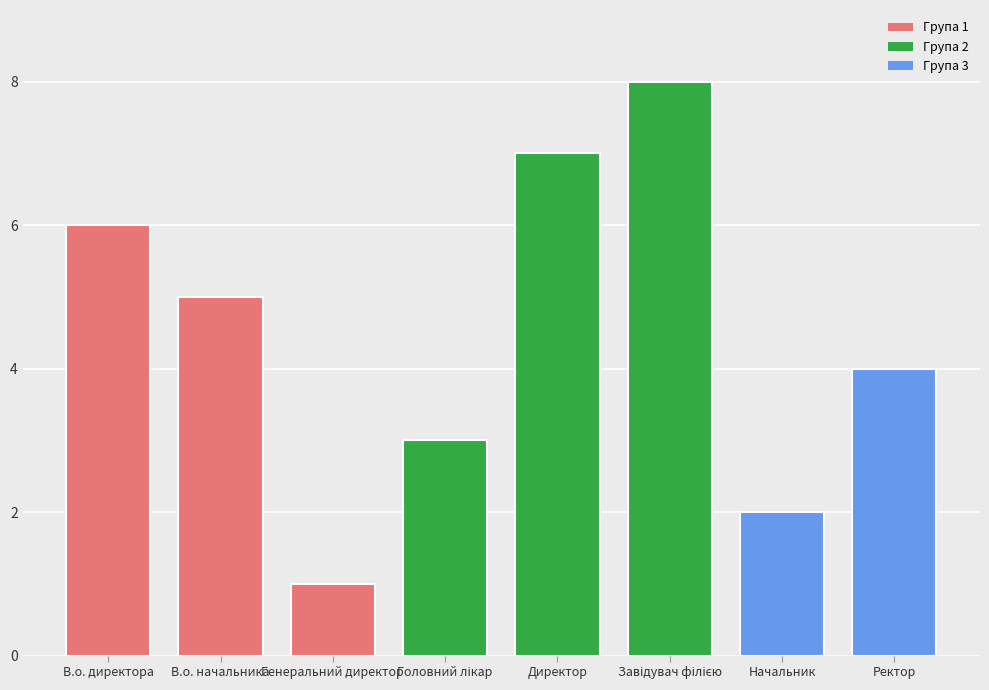

What position from the right is Директор?

4